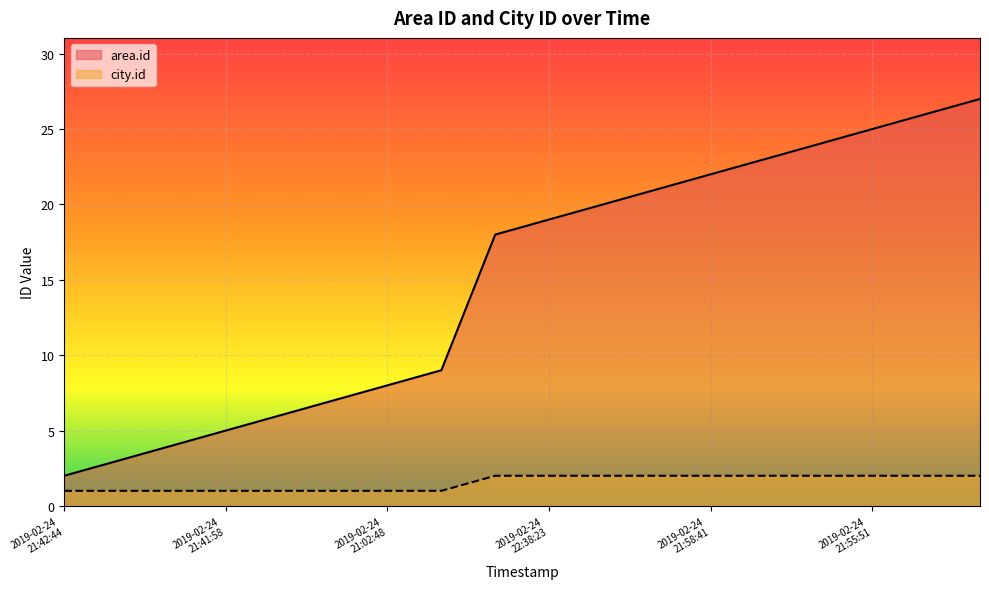

Rank the series by their maximum value, from highest to lowest.

area.id, city.id